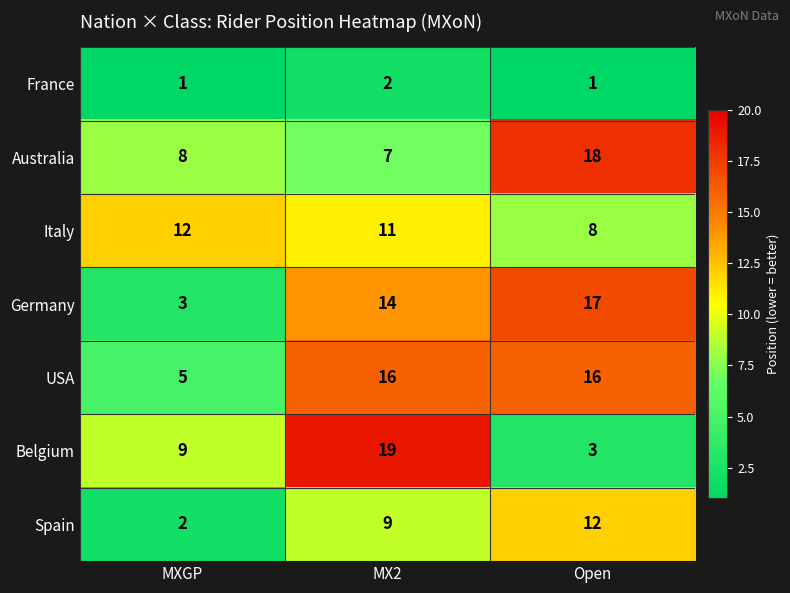

How many distinct data groups are displayed?

7